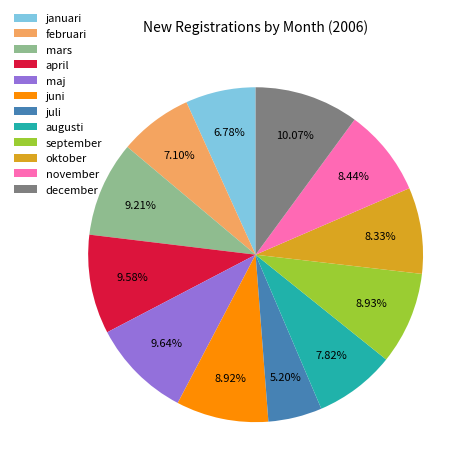

What portion of the pie excludes september?

91.1%